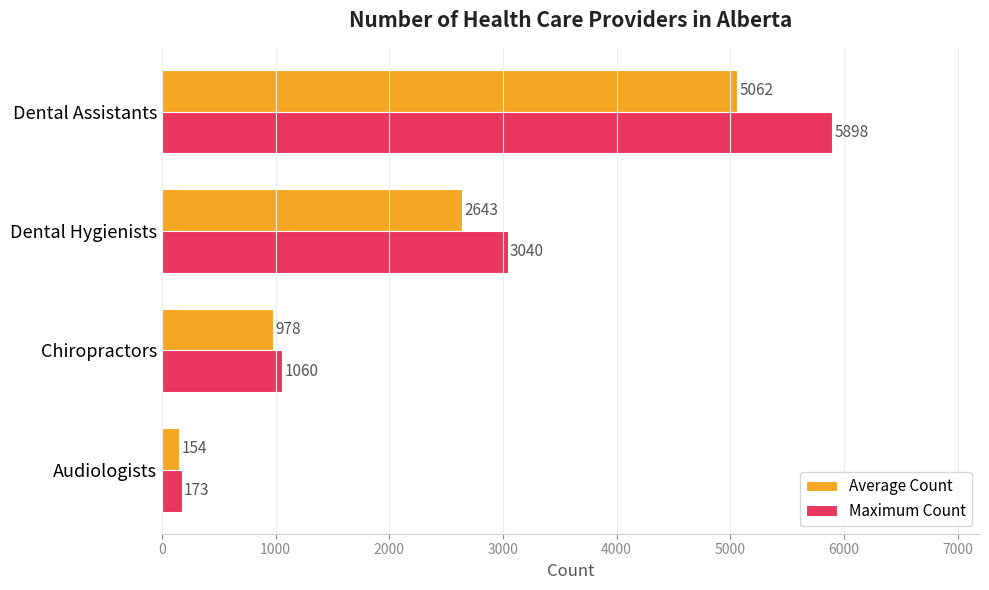

Count the Maximum Count values in the range 1060 to 5898.

3